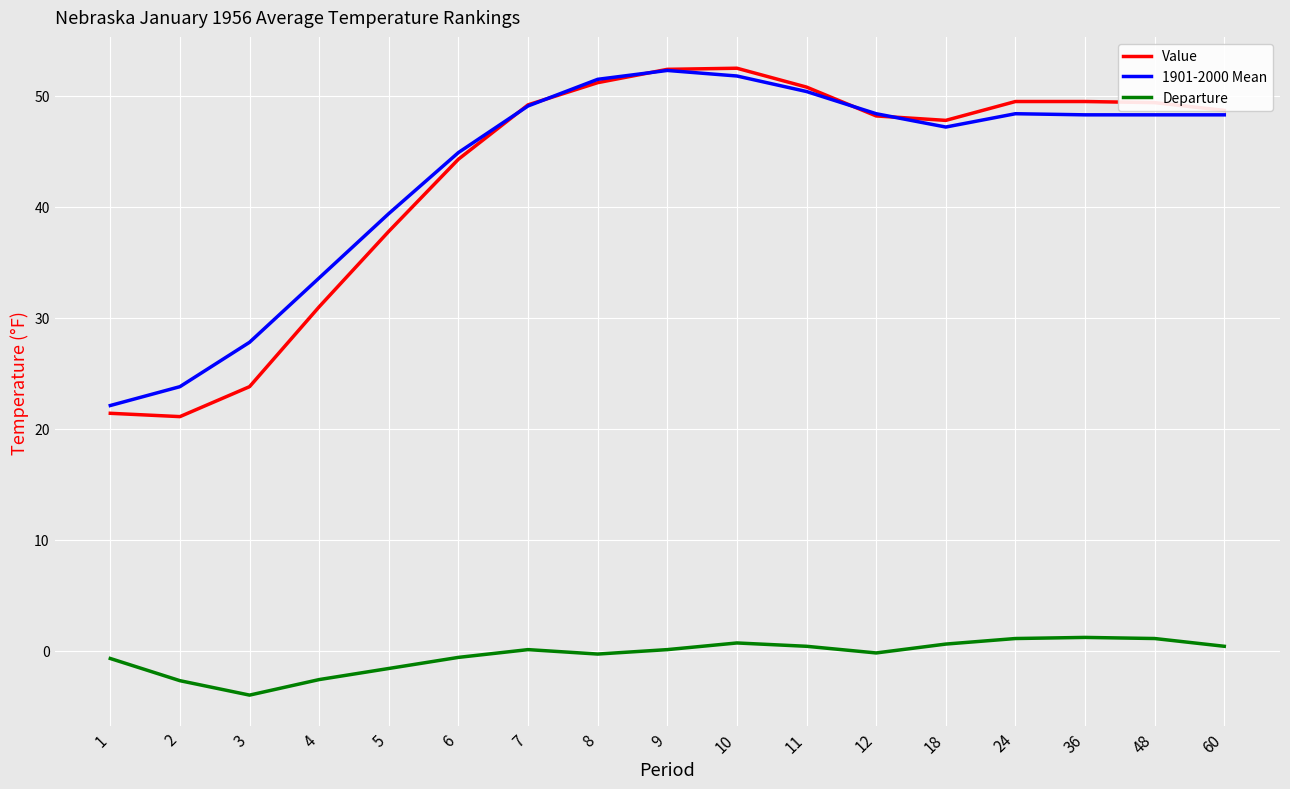

Is the value of Departure at 18 greater than the value of 1901-2000 Mean at 24?

No